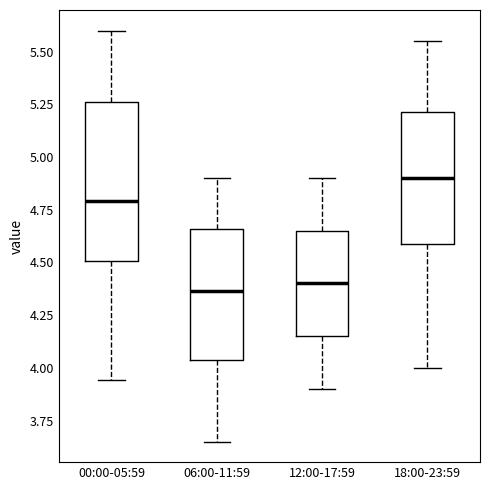

Where does the median line of the box for 06:00-11:59 sit on the y-axis? The values are not printed on the chart, so give them approximately, as read against the axis.

4.35